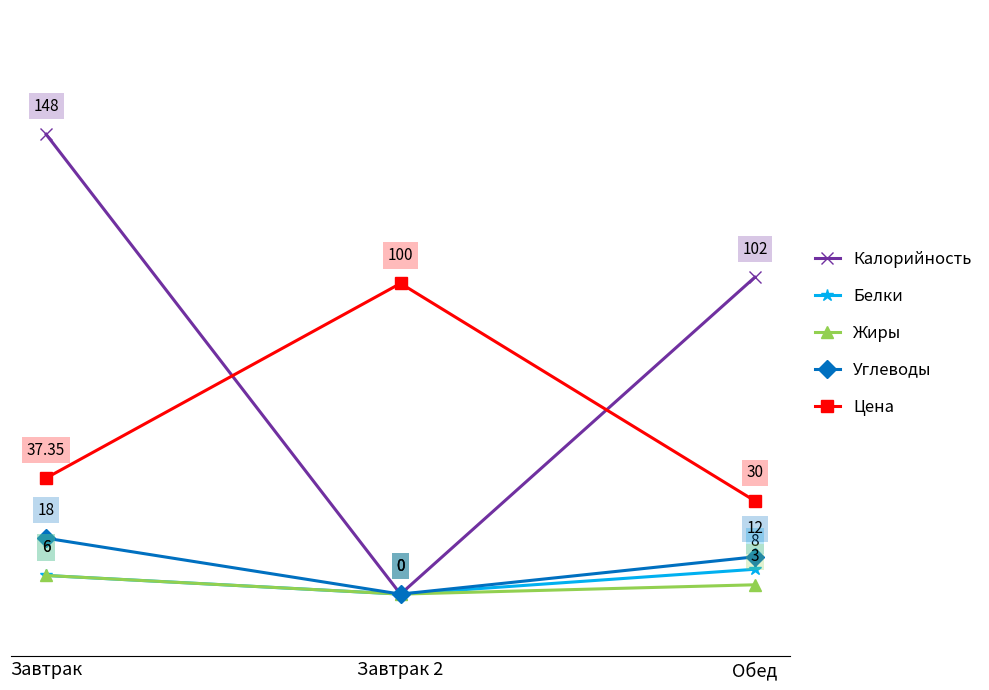

Does the chart have visible grid lines?

No